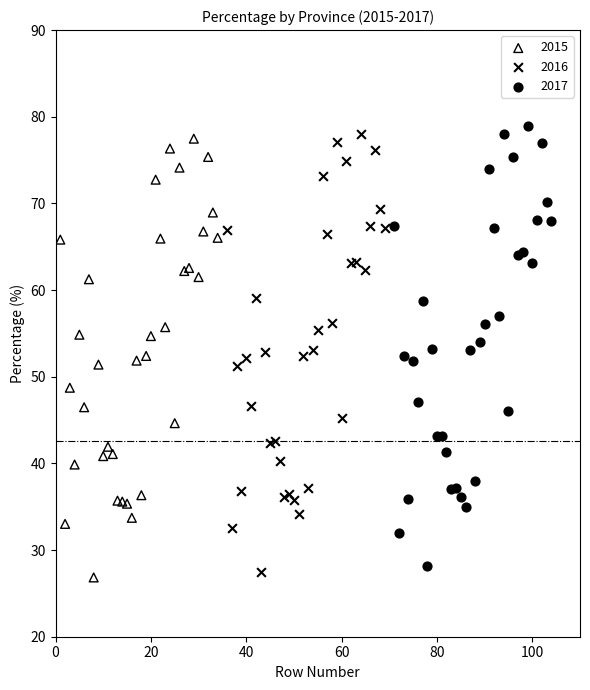

Which series has the widest spread of Y values?

2017